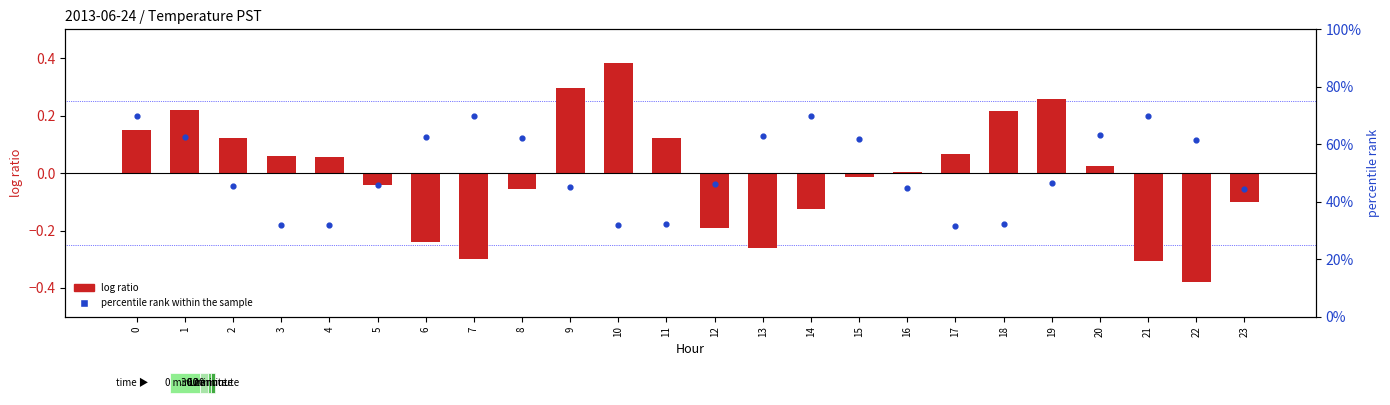

Which series has the largest Y range (max minus min)?

percentile rank within the sample